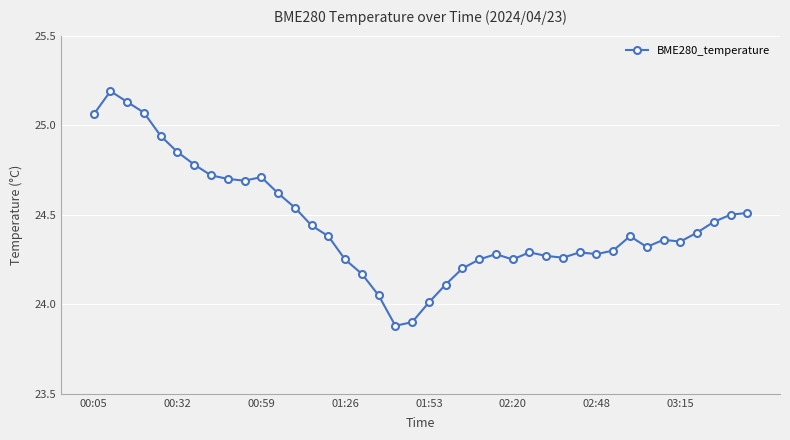

What is the difference between the second highest and second lowest values?

1.2